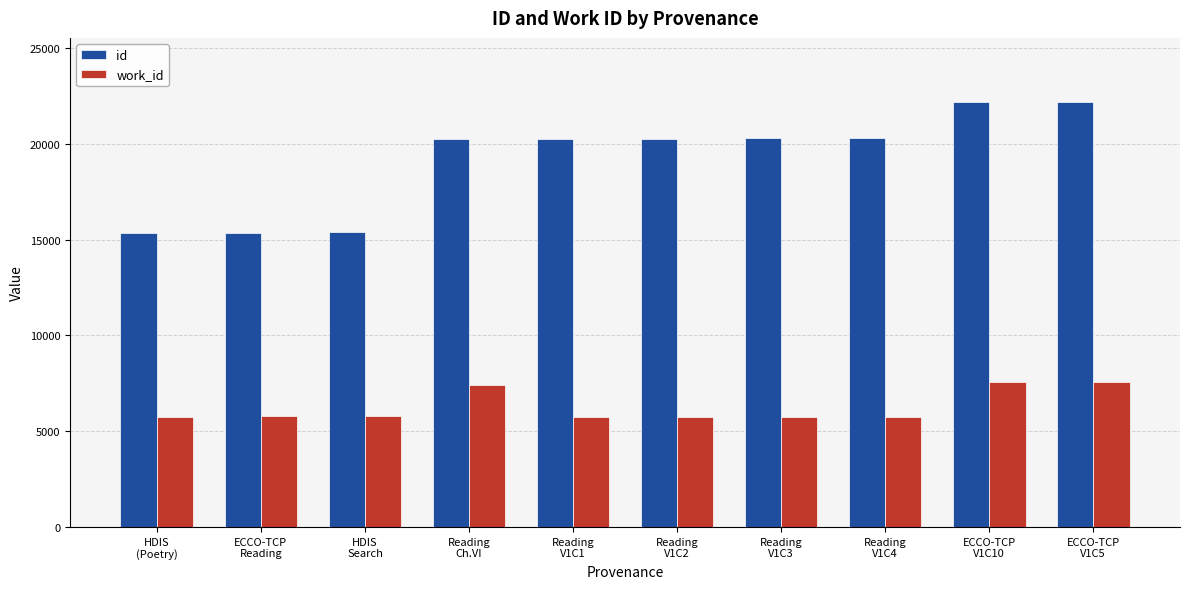

Is the value of id at ECCO-TCP
Reading greater than the value of work_id at Reading
V1C1?

Yes